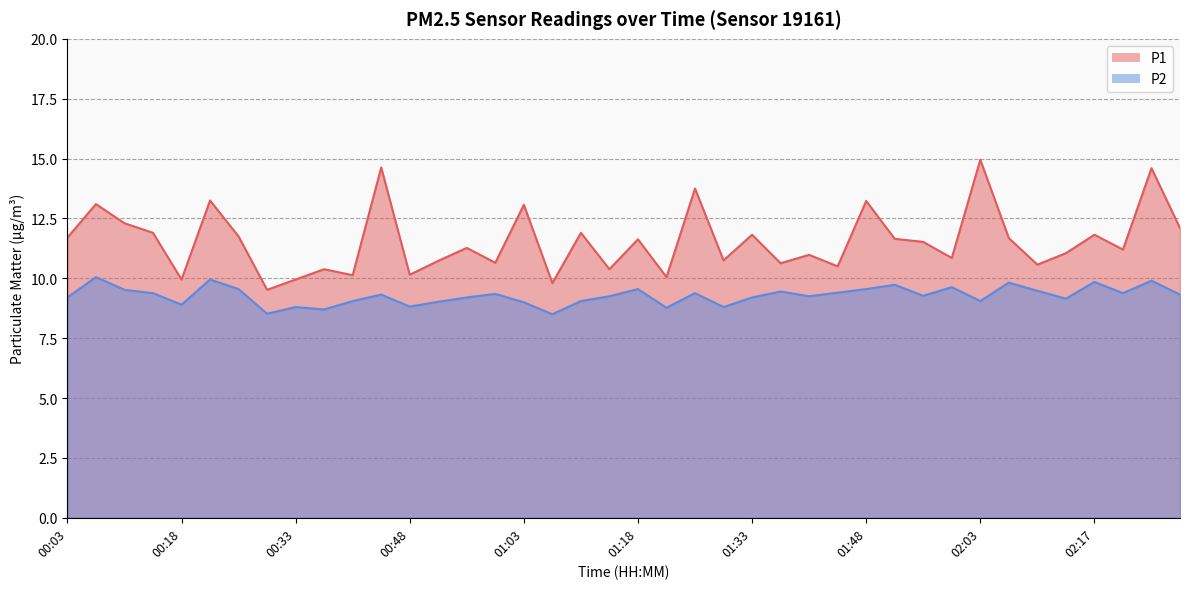

At which label is P2 closest to 9?

01:03